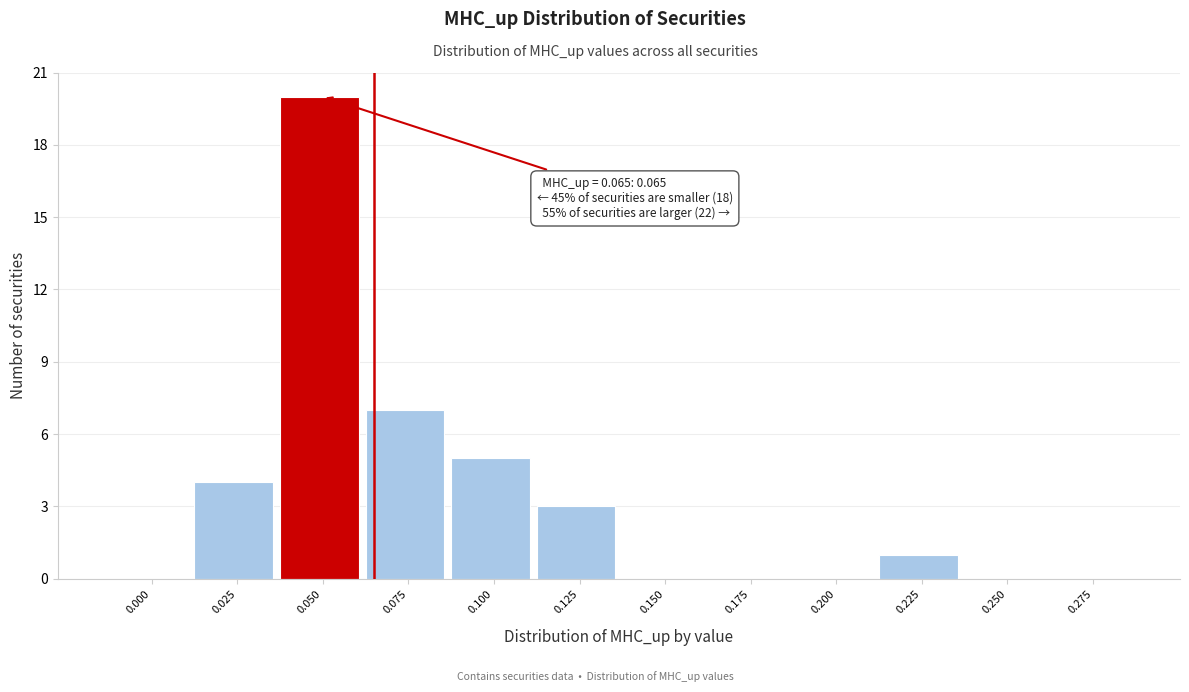

Reading right to left, what are all the values shown in this chart?

0.275=0	0.250=0	0.225=1	0.200=0	0.175=0	0.150=0	0.125=3	0.100=5	0.075=7	0.050=20	0.025=4	0.000=0